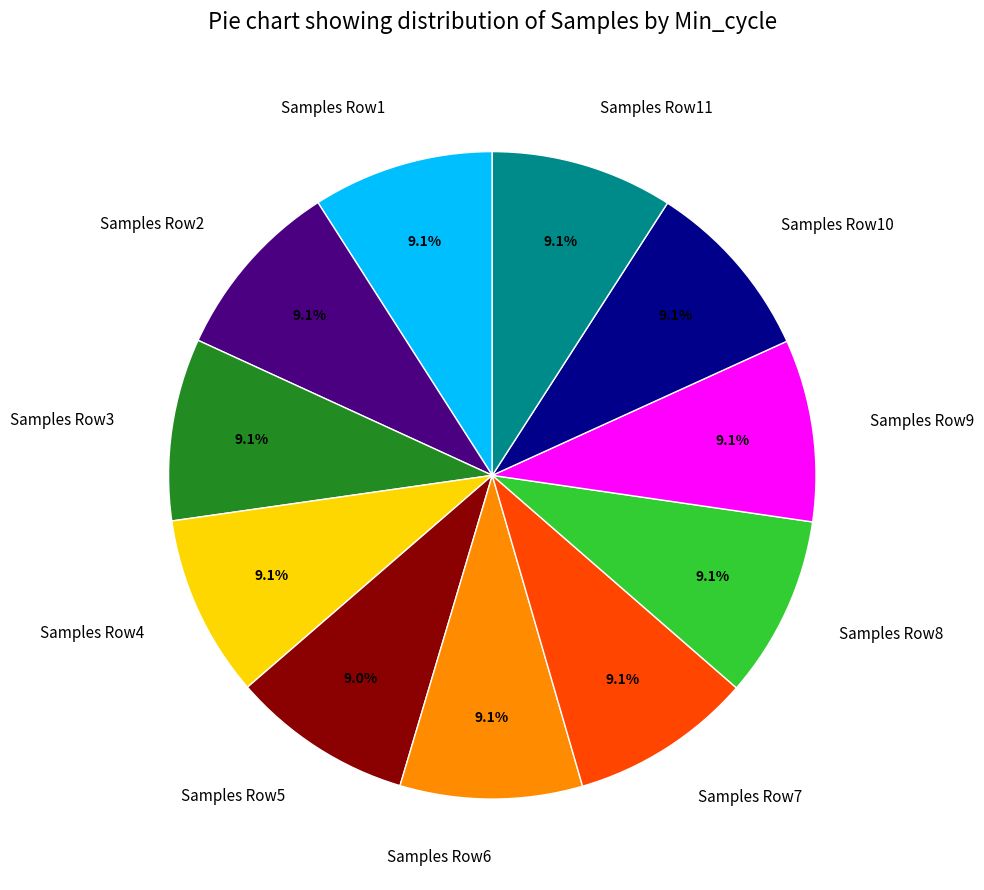

Combined, what portion of the pie is Samples Row10 and Samples Row2?

18.2%